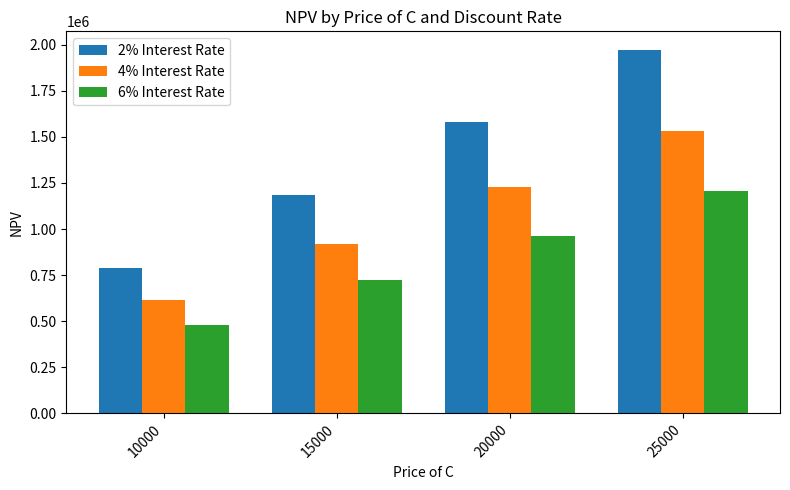

True or false: 4% Interest Rate has a value of 919119.6 at 15000.

True